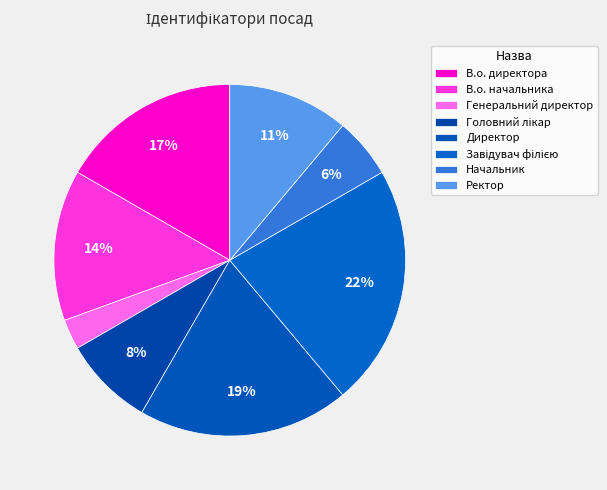

What is the ratio of the value at Головний лікар to the value at Ректор?

0.8